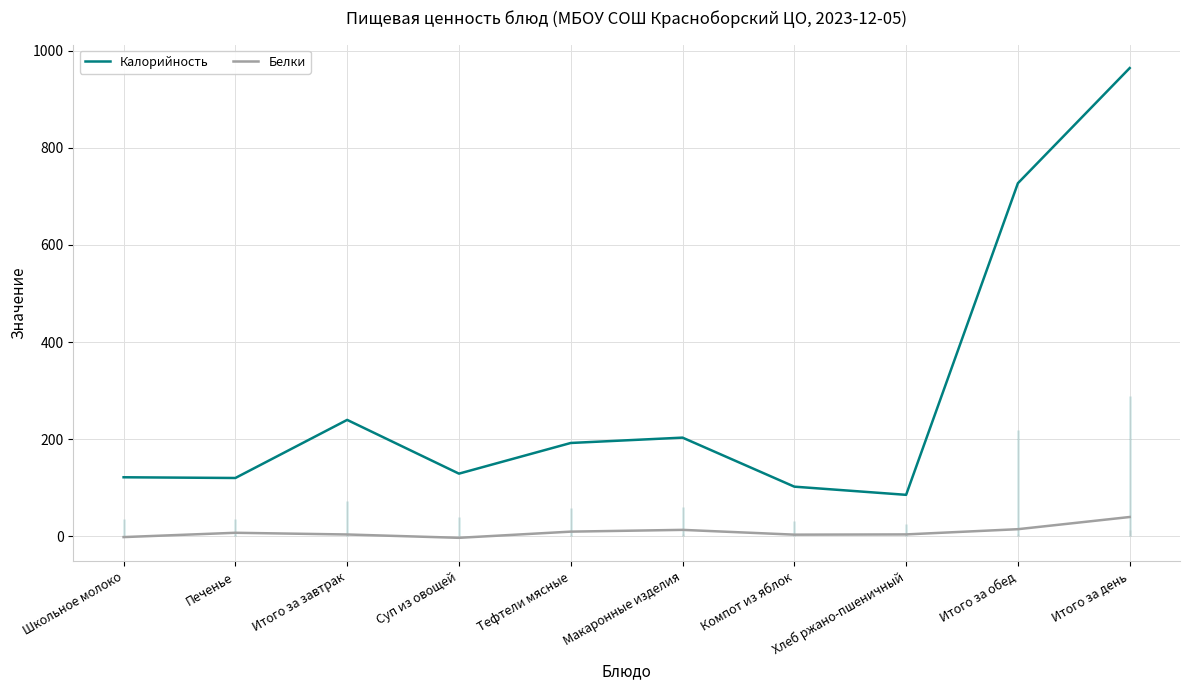

At which label is Белки closest to 18?

Итого за обед